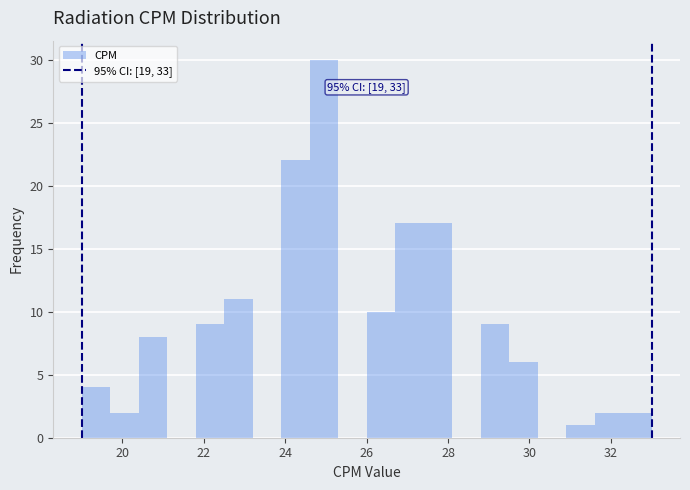

Around what value on the x-axis is the tallest bar? Give the approximate position of its centre, as read against the axis.

25.0